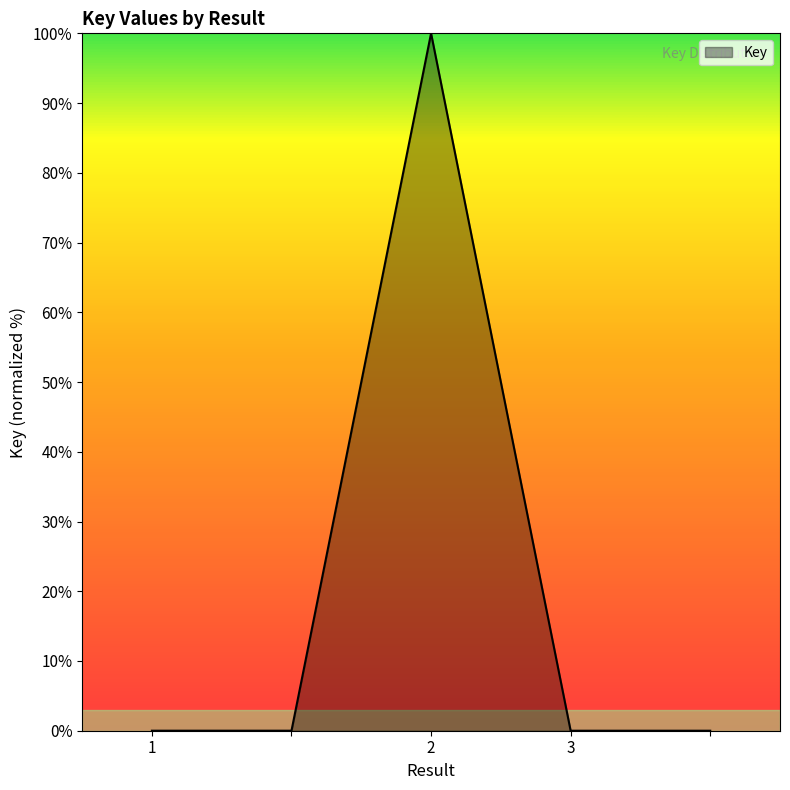

What is the greatest value displayed?

100.0